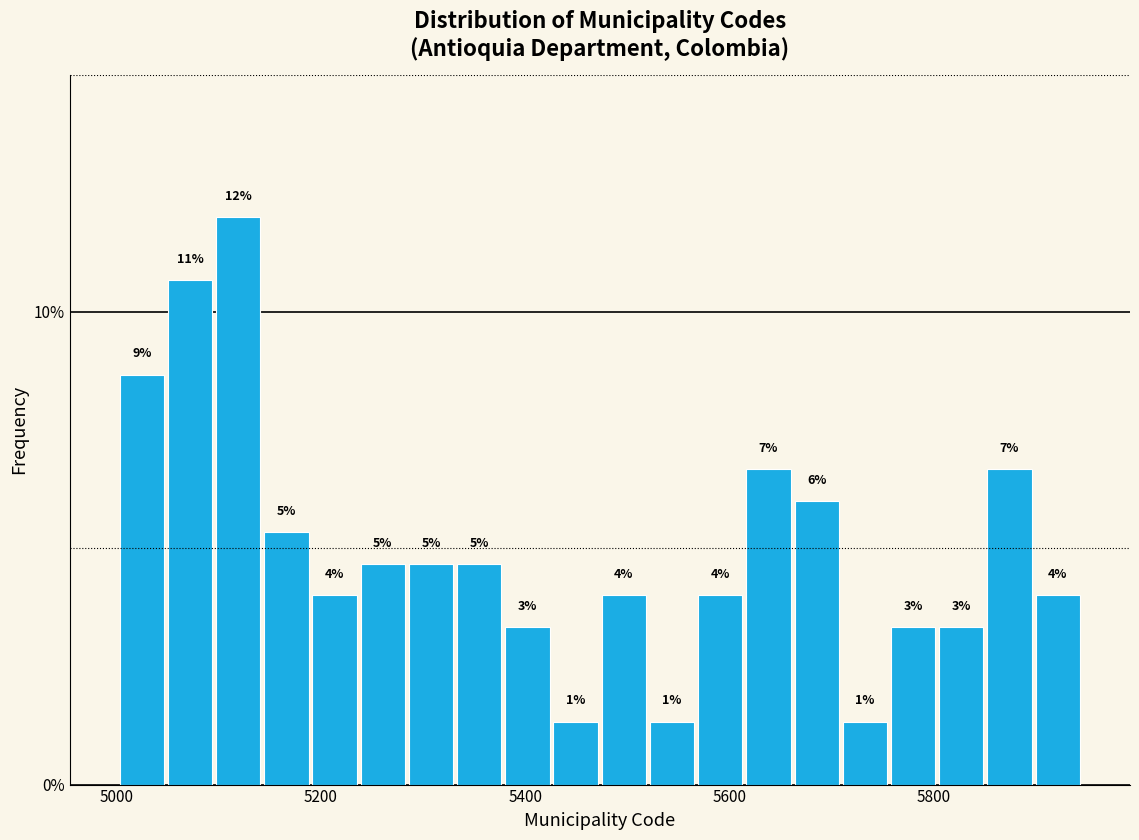

Read against the x-axis, roughly where is the centre of the tallest bar?

5120